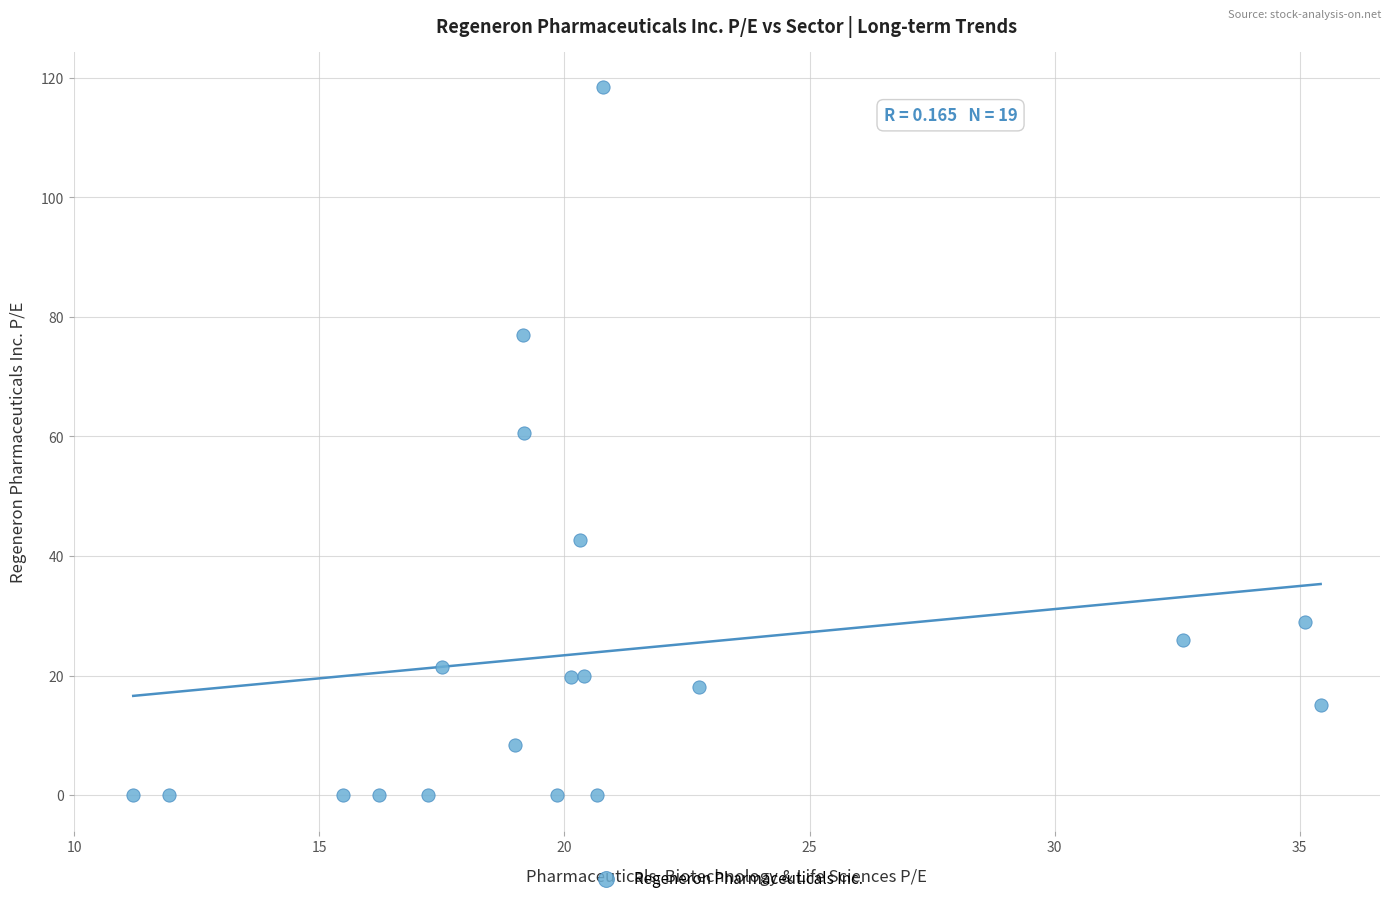

What Y value in the scatter plot is closest to 59?

60.5